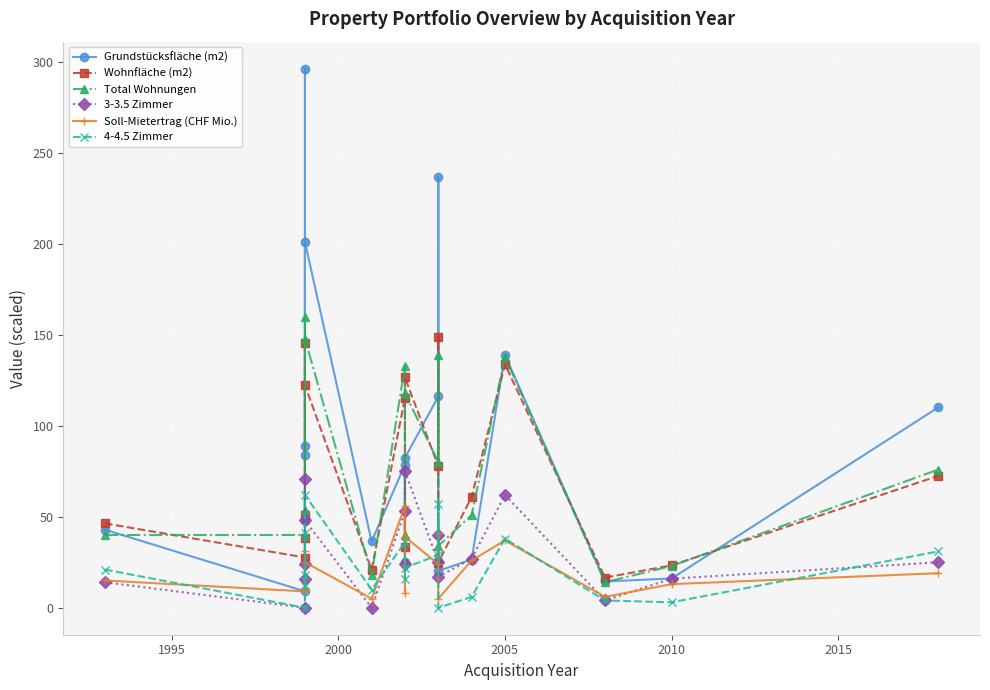

True or false: 4-4.5 Zimmer has a value of 44.3 at 17.

False